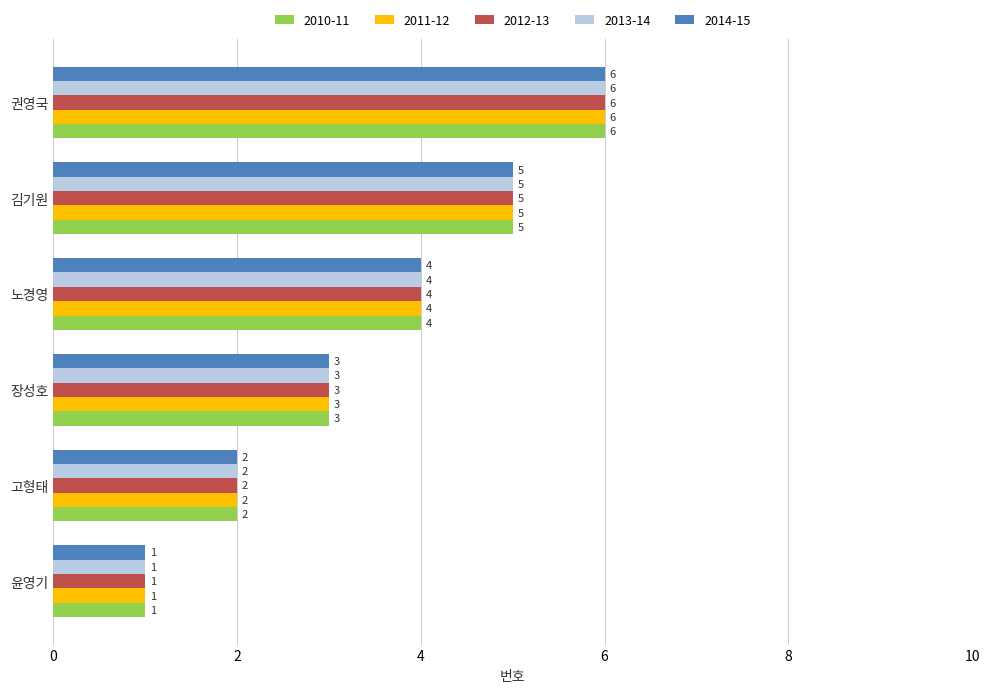

At which label is 2014-15 closest to 3?

장성호